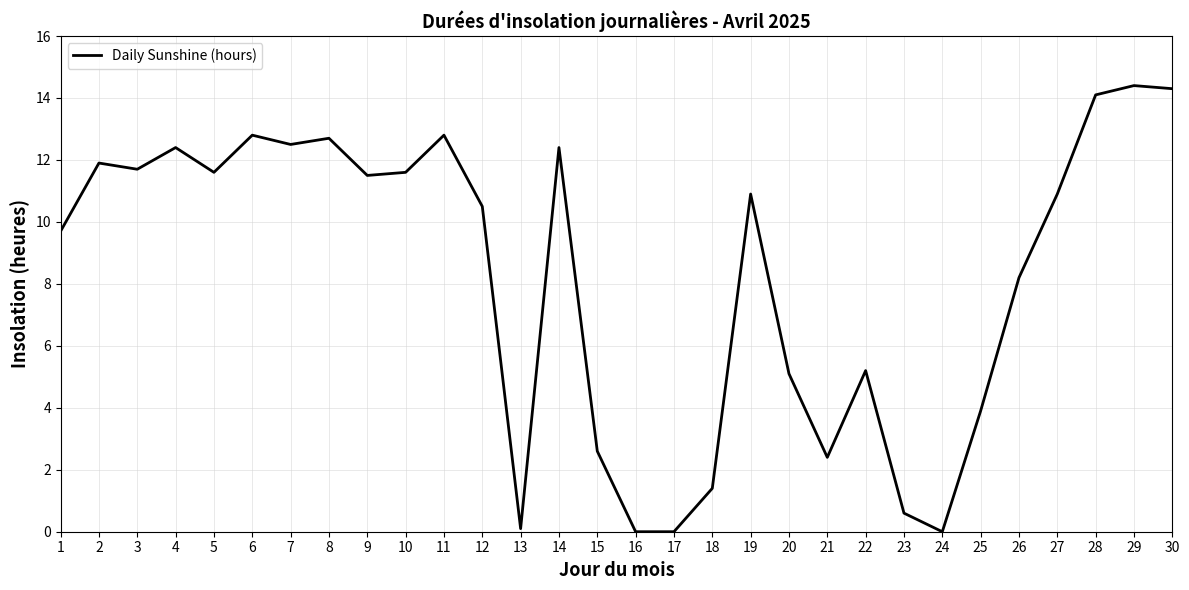

True or false: the data shows 5.0 at 28.

False